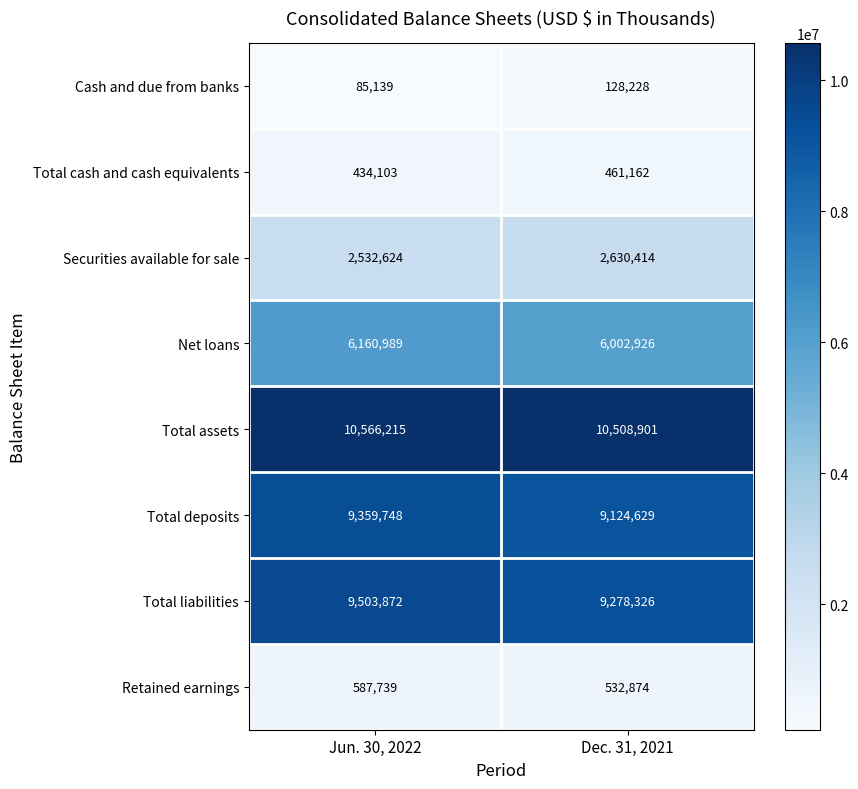

True or false: Cash and due from banks has a value of 54198 at Jun. 30, 2022.

False